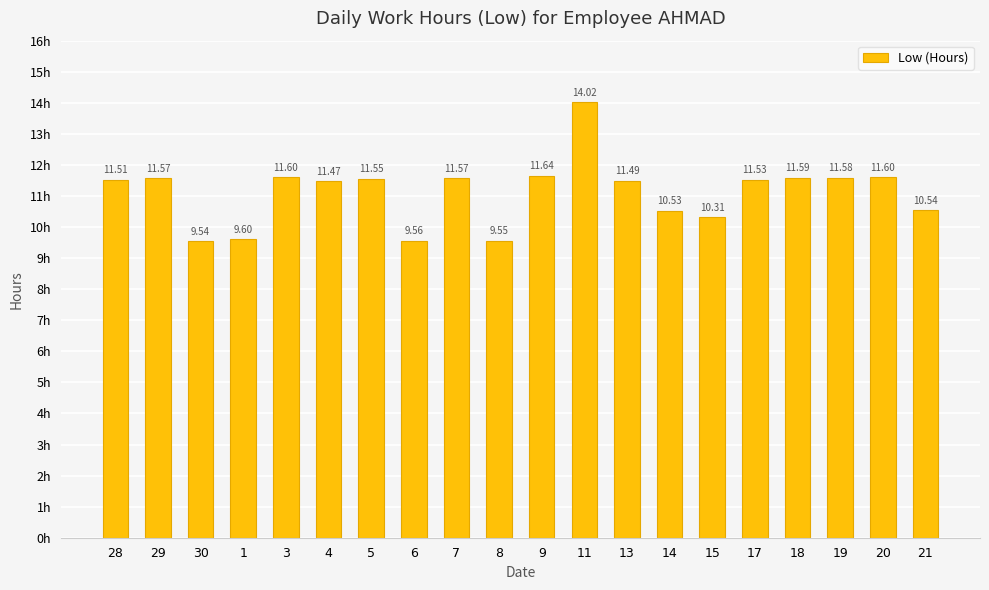

What is the difference between the values at 28 and 11?

2.5